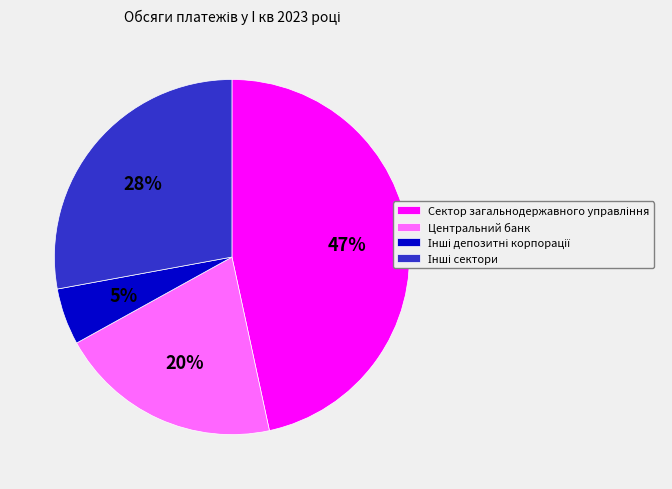

True or false: Центральний банк accounts for 20% of the total.

True